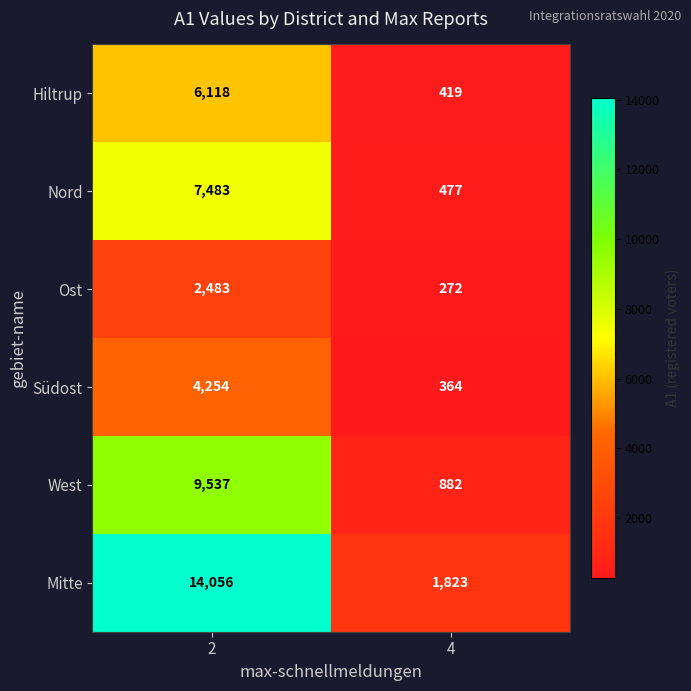

At which category does the chart reach its peak across all series?

2